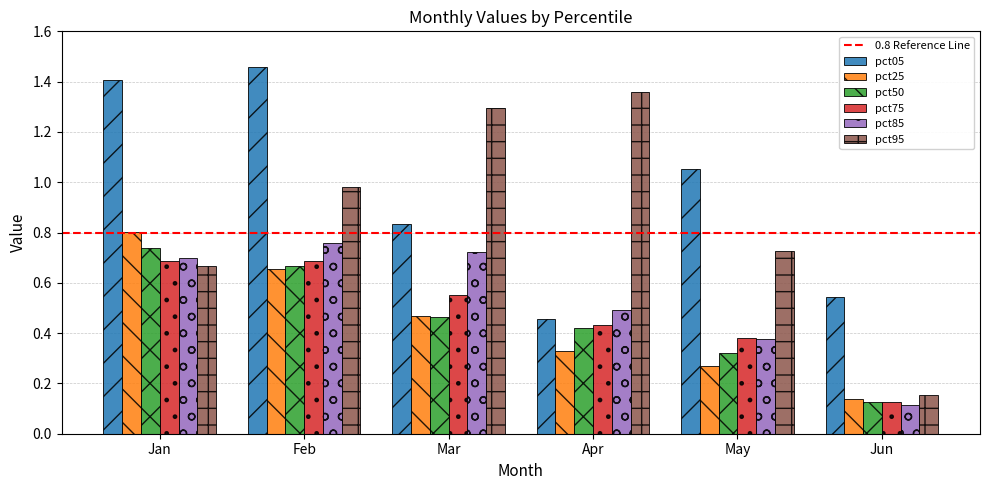

The value of pct50 at Jun is 0.1. True or false?

True